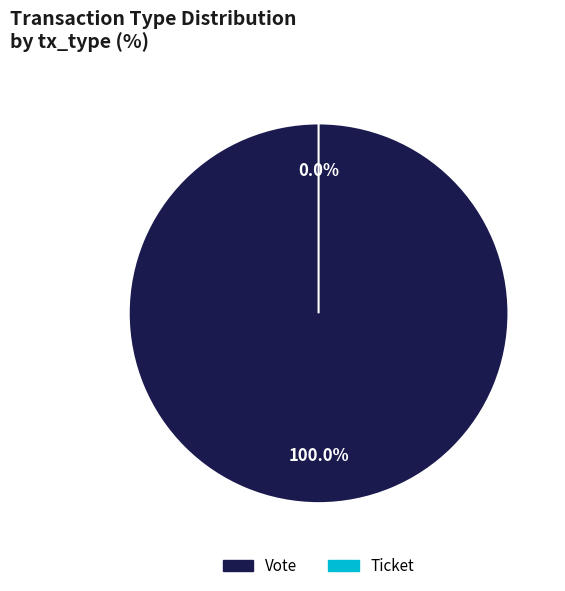

What is the largest slice in the pie chart?

Vote